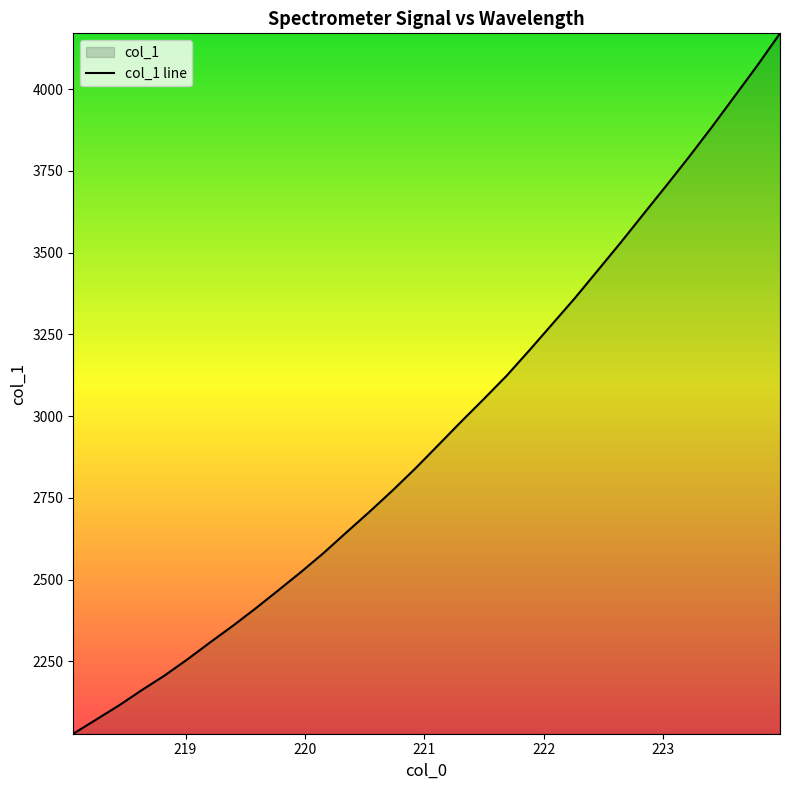

What is the difference between the maximum and minimum values?

2141.9